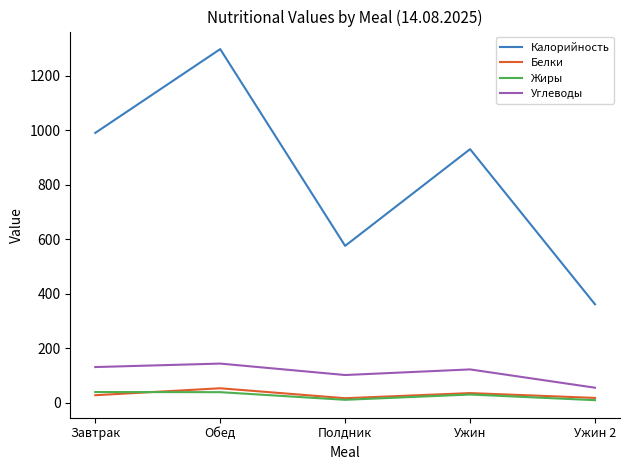

True or false: Белки and Углеводы cross at least once.

False